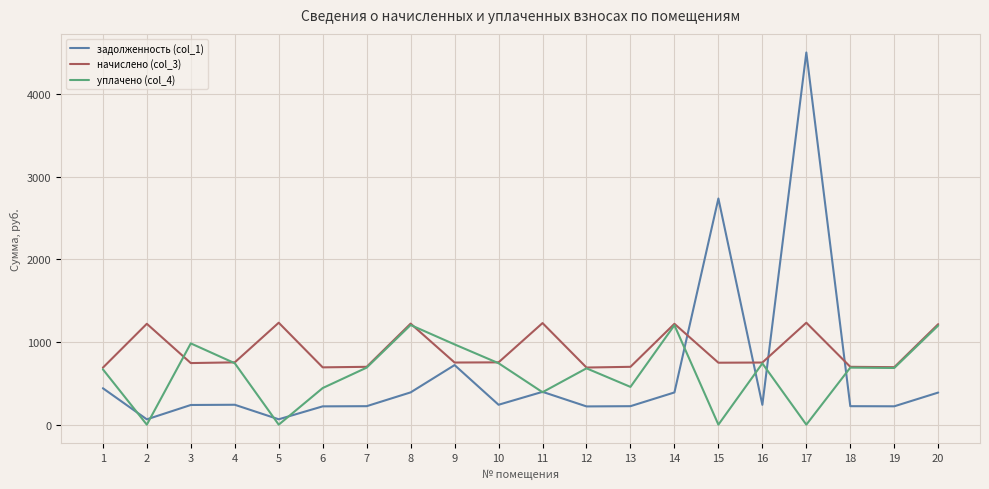

True or false: уплачено (col_4) has a value of 203.8 at 1.

False